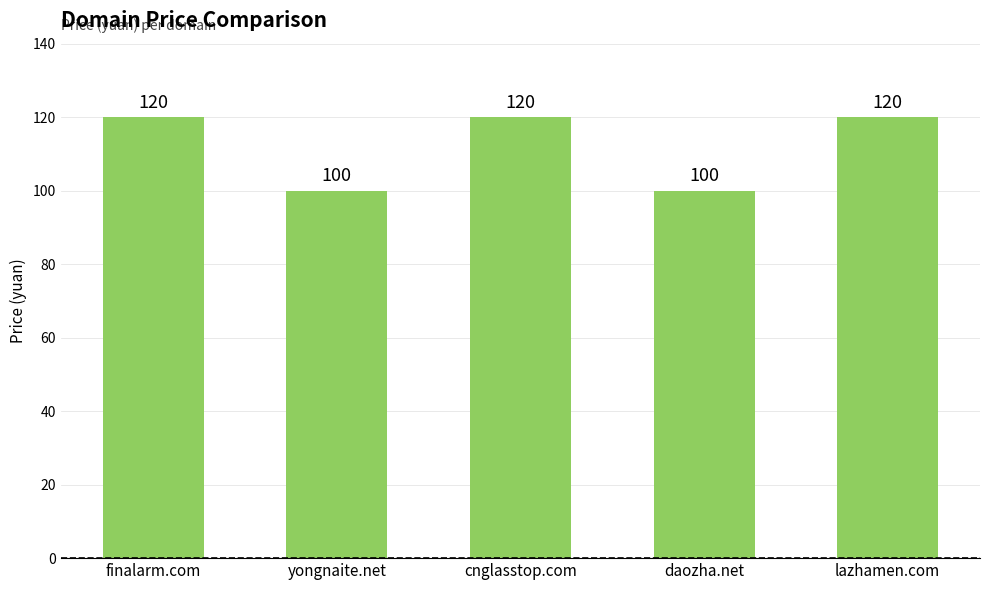

What is the approximate value at yongnaite.net?

100